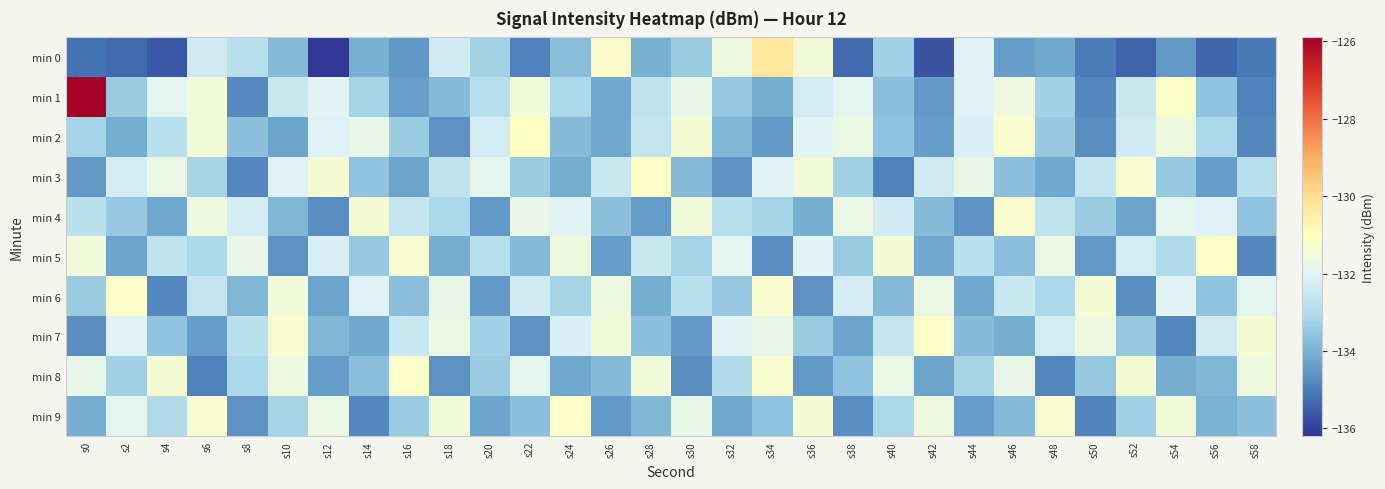

List the series in order of their peak value, highest first.

min 1, min 0, min 2, min 3, min 5, min 6, min 7, min 8, min 9, min 4